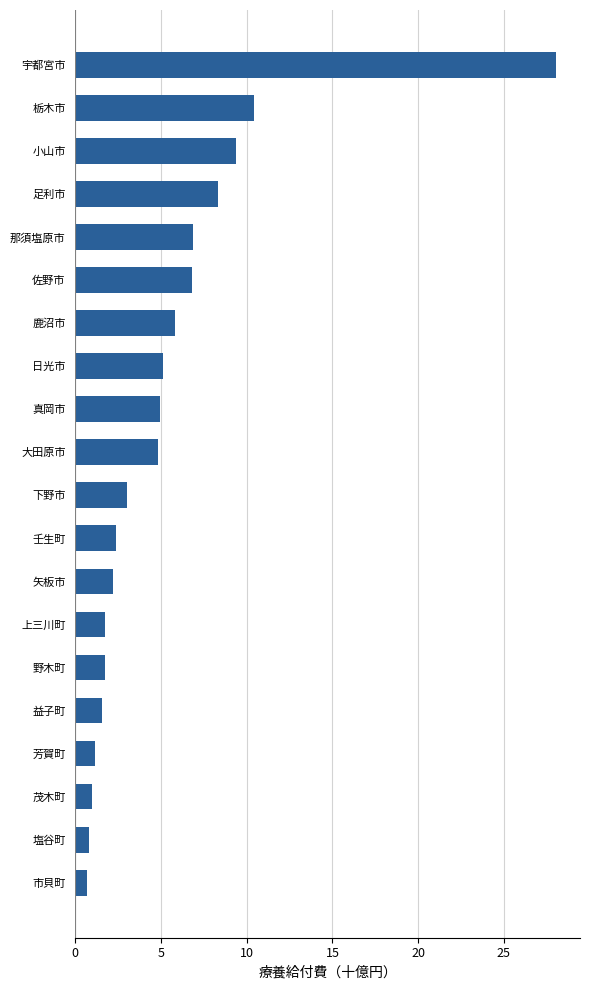

What is the smallest value displayed?

0.7